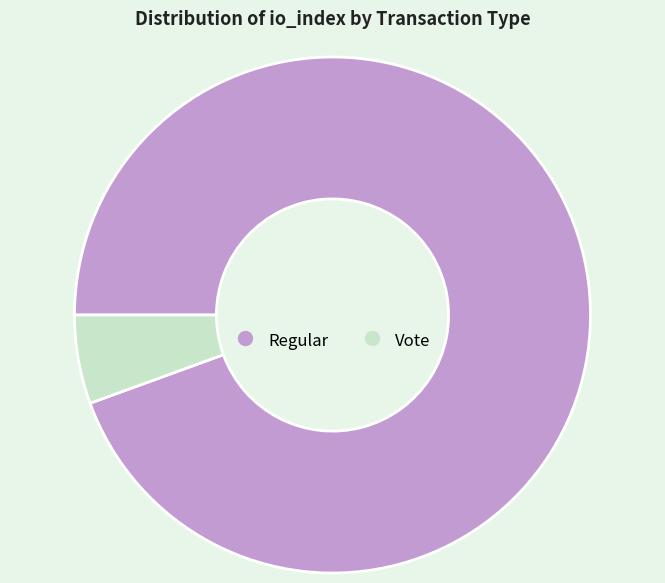

To the nearest percent, what is the difference between the largest and smallest slice percentages?

89%